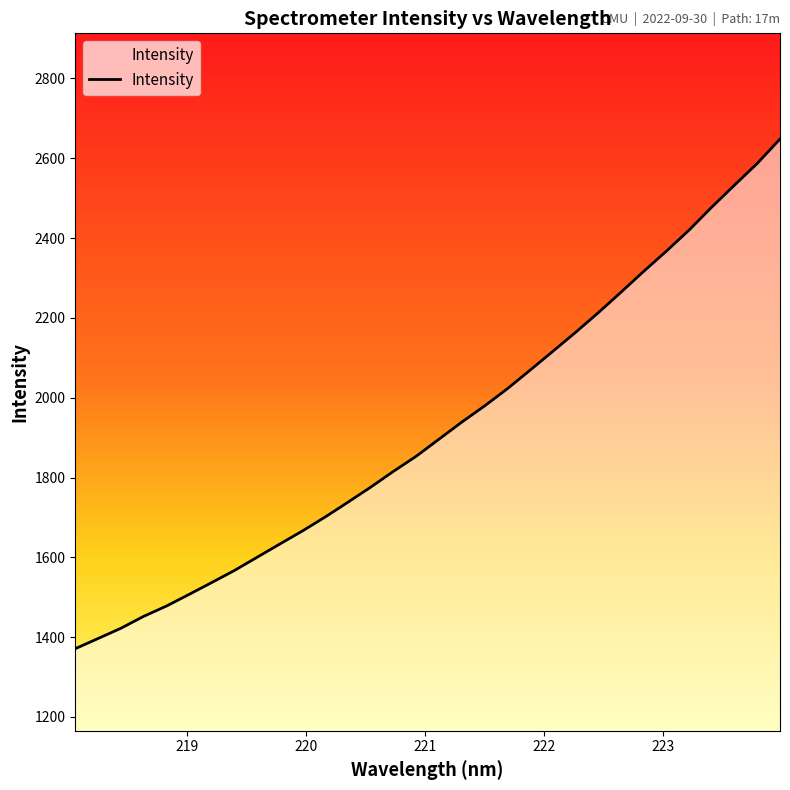

What is the smallest value displayed?

1371.1